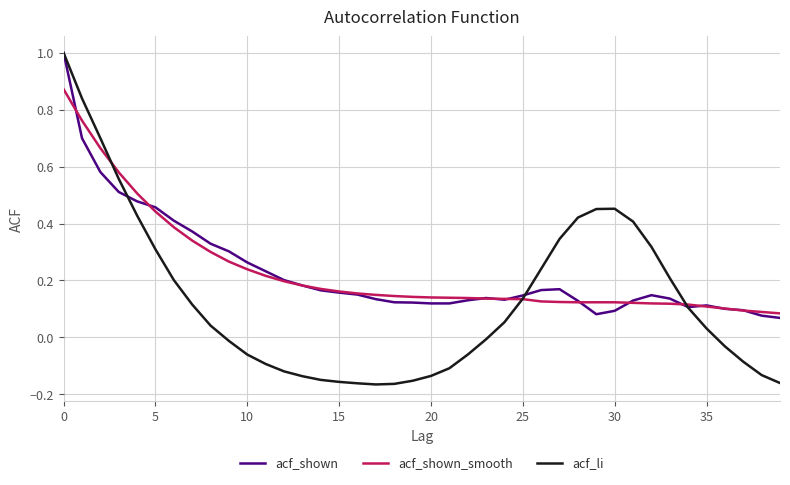

What is the maximum value shown in the chart?

1.0